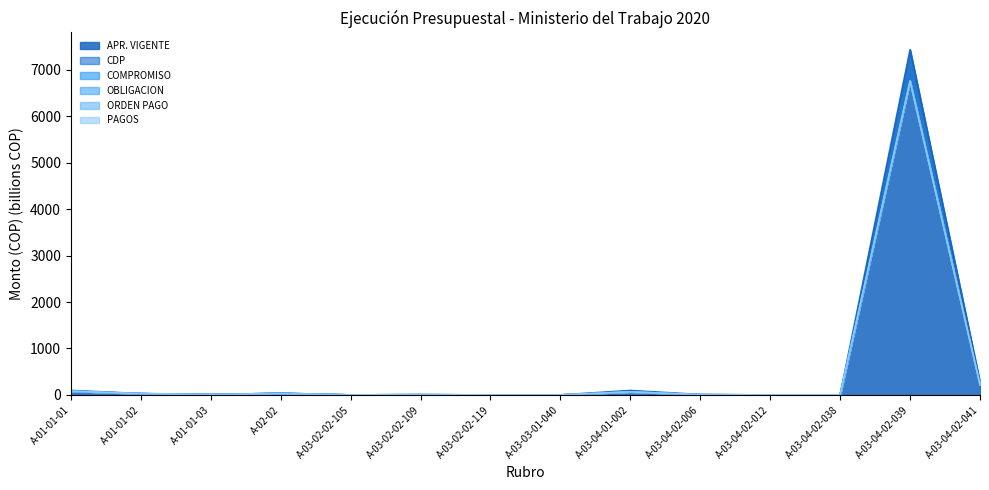

List the labels in order of CDP value, smallest first.

A-03-04-02-038, A-03-02-02-119, A-03-04-02-012, A-03-03-01-040, A-03-02-02-105, A-03-04-02-006, A-03-02-02-109, A-01-01-03, A-01-01-02, A-02-02, A-03-04-01-002, A-01-01-01, A-03-04-02-041, A-03-04-02-039